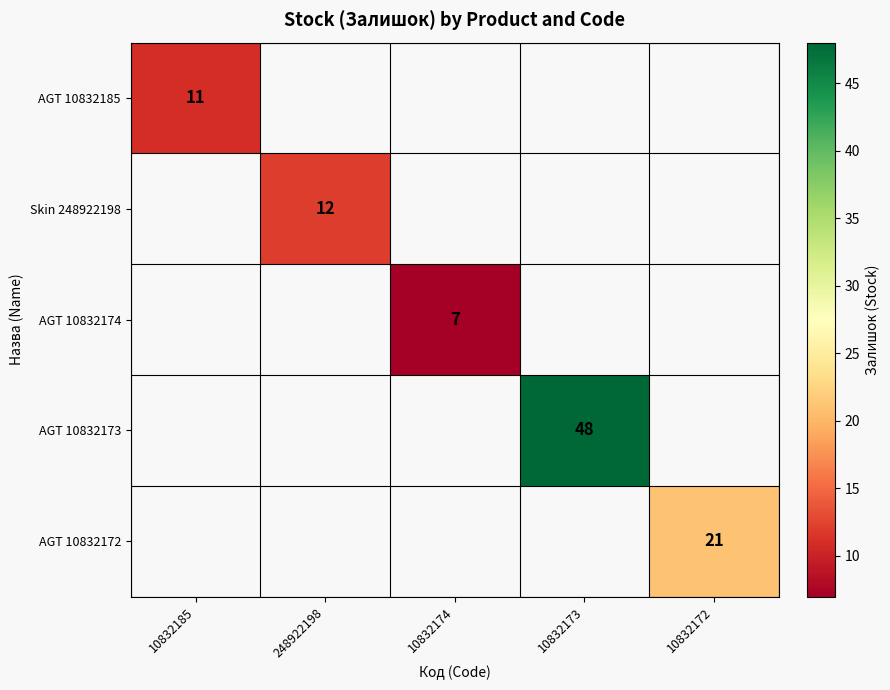

The value of AGT 10832172 at 10832172 is 21. True or false?

True